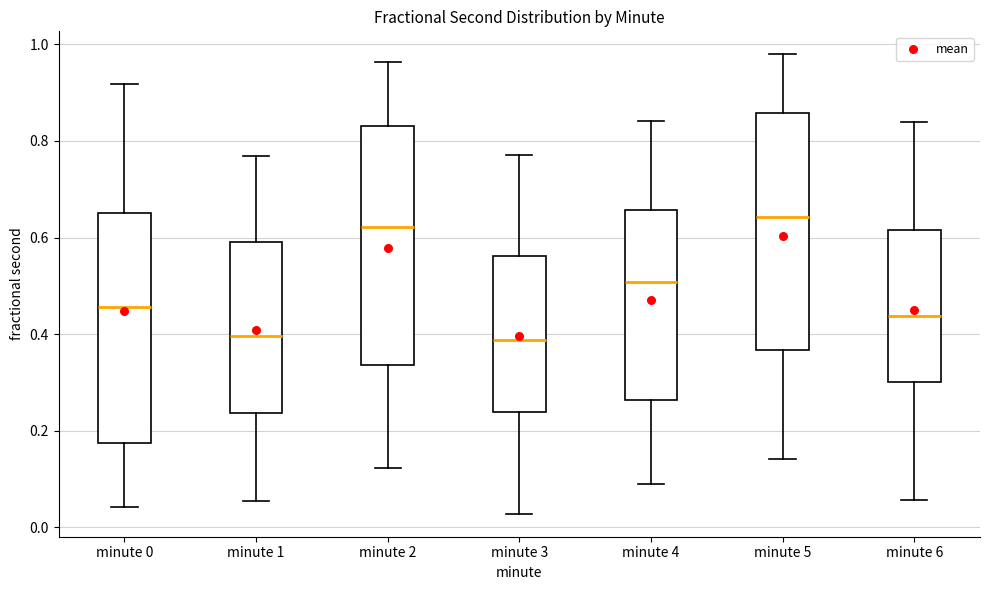

Reading left to right, transcribe this box plot: for each box, give where its median line is, the range the box spans, and where its two whiskers end, as read against the y-axis. The values are not printed on the chart, so give them approximately, as read against the axis.

minute 0: median 0.46, box 0.18 to 0.66, whiskers 0.04 to 0.92
minute 1: median 0.40, box 0.24 to 0.60, whiskers 0.06 to 0.76
minute 2: median 0.62, box 0.34 to 0.84, whiskers 0.12 to 0.96
minute 3: median 0.38, box 0.24 to 0.56, whiskers 0.02 to 0.78
minute 4: median 0.50, box 0.26 to 0.66, whiskers 0.08 to 0.84
minute 5: median 0.64, box 0.36 to 0.86, whiskers 0.14 to 0.98
minute 6: median 0.44, box 0.30 to 0.62, whiskers 0.06 to 0.84